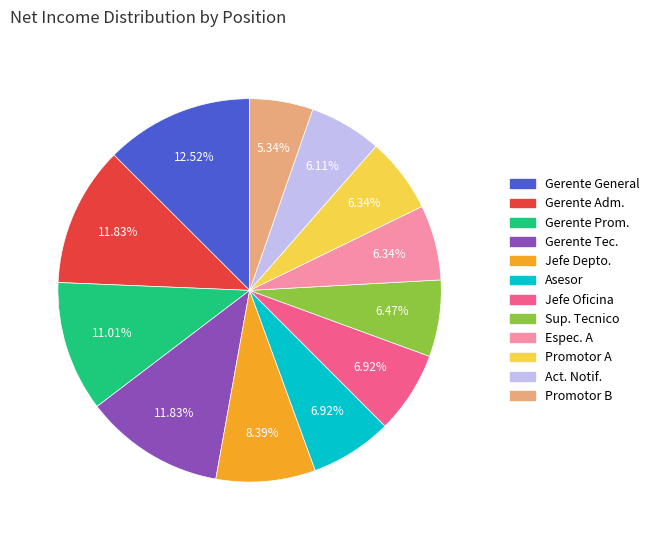

Is there any slice that represents more than half of the pie?

No